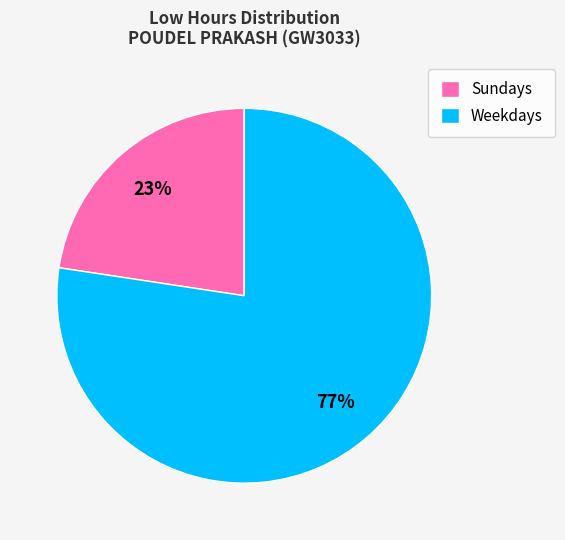

Which slice is the smallest?

Sundays